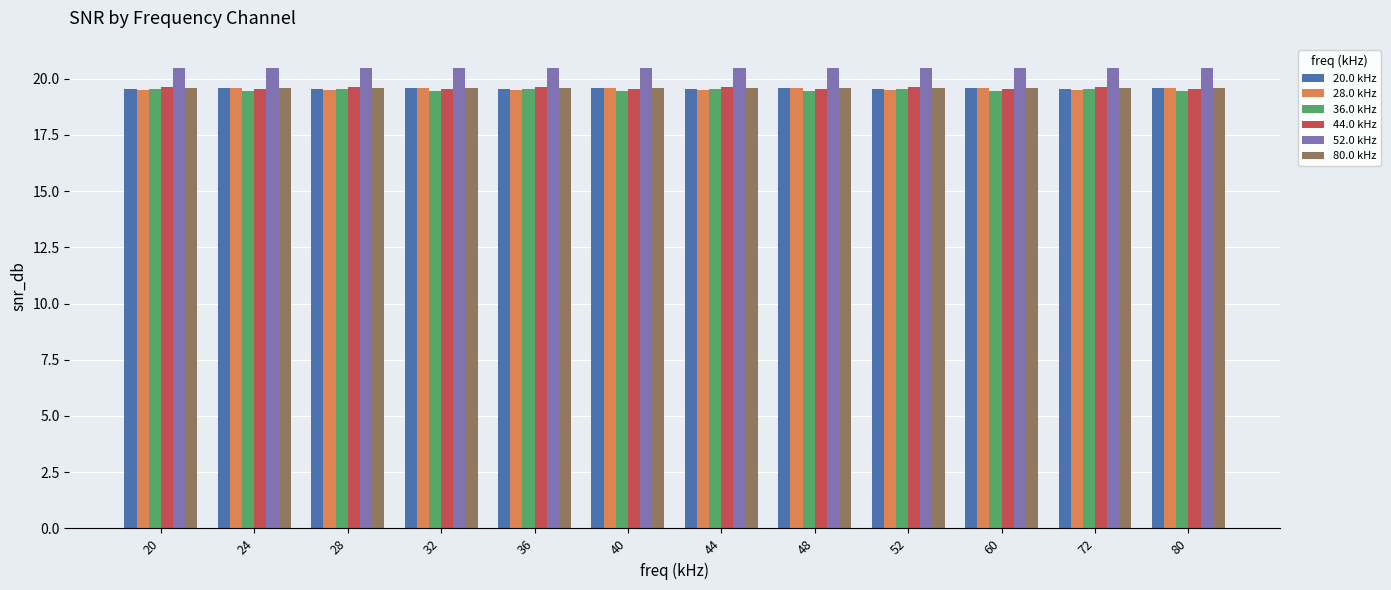

Is the value of 44.0 kHz at 52 greater than the value of 52.0 kHz at 60?

No